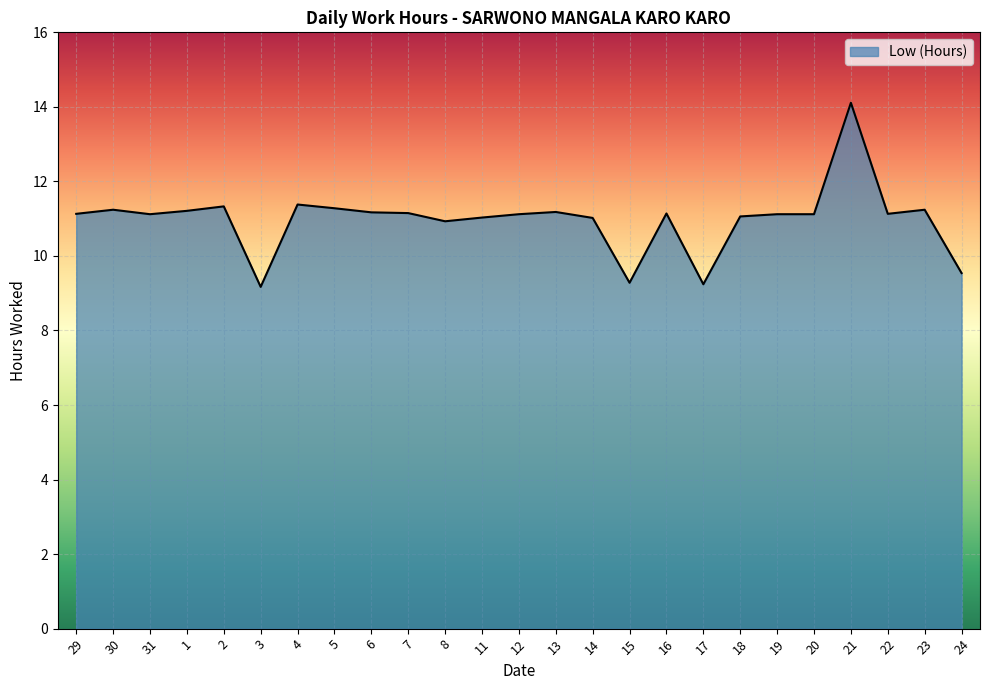

What is the sum of the values at 24 and 18?

20.6